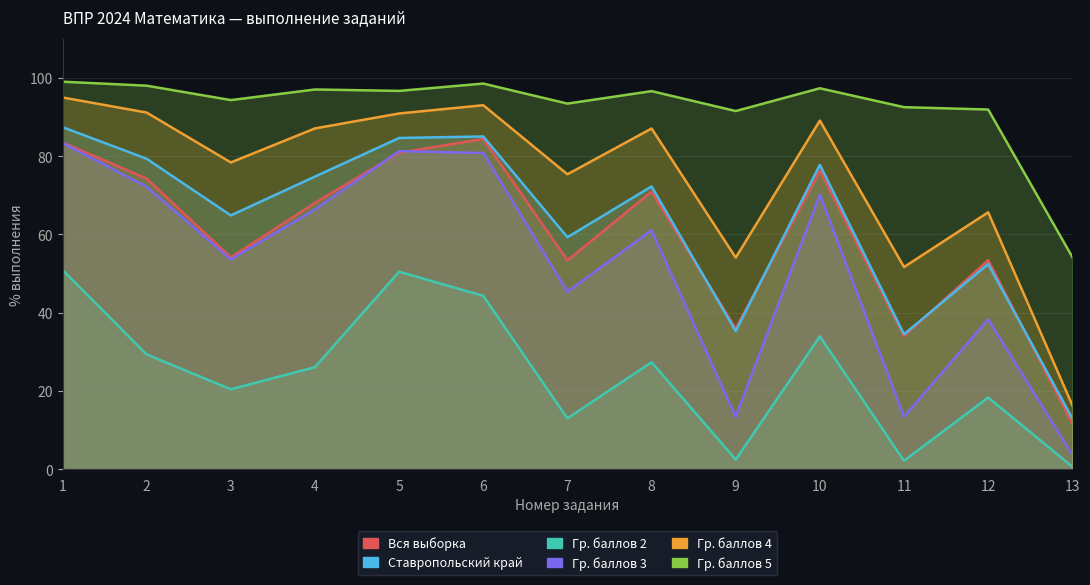

Which series has the widest spread of values?

Гр. баллов 3